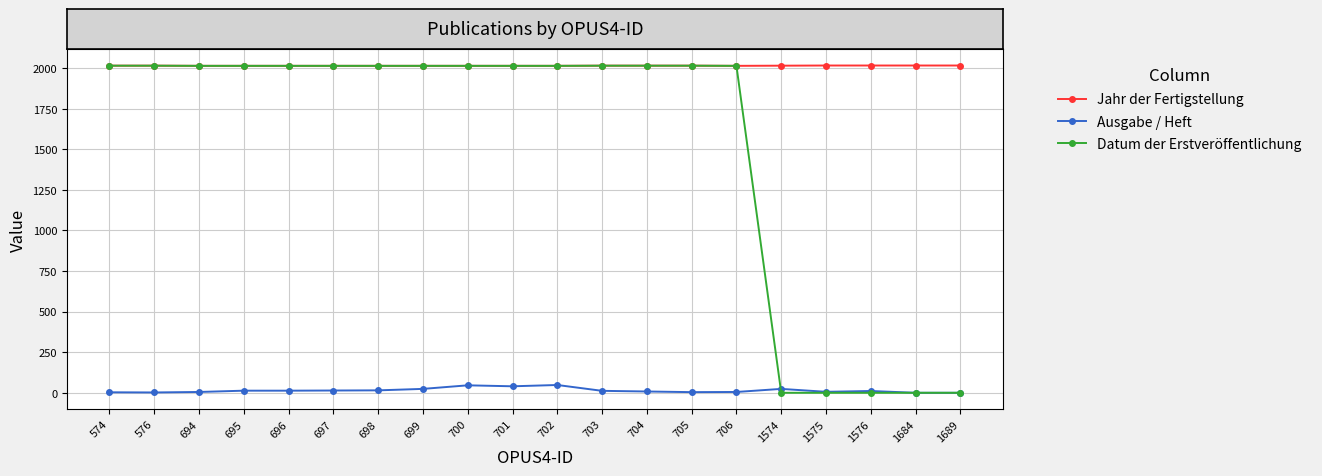

Is the value of Datum der Erstveröffentlichung at 705 greater than the value of Ausgabe / Heft at 694?

Yes